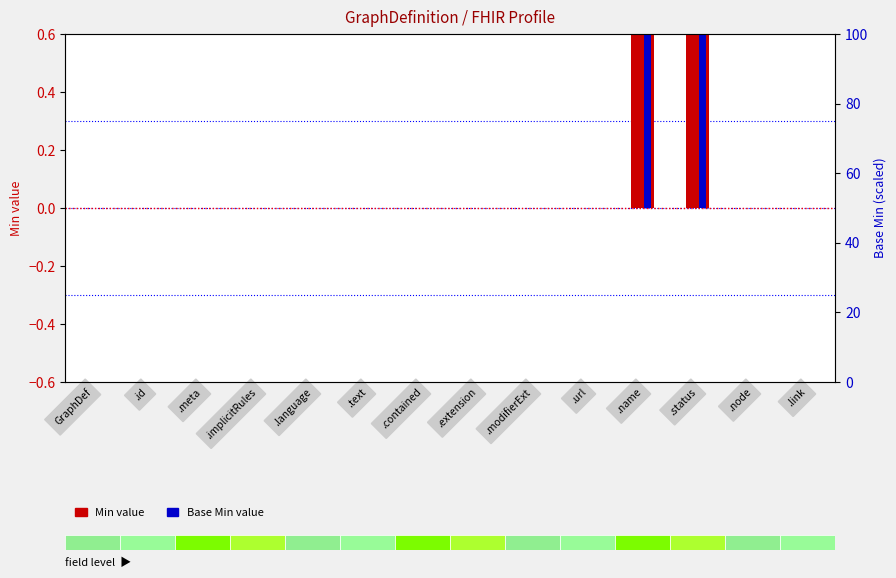

Is the value of Base Min at .text greater than the value of Min at .implicitRules?

No